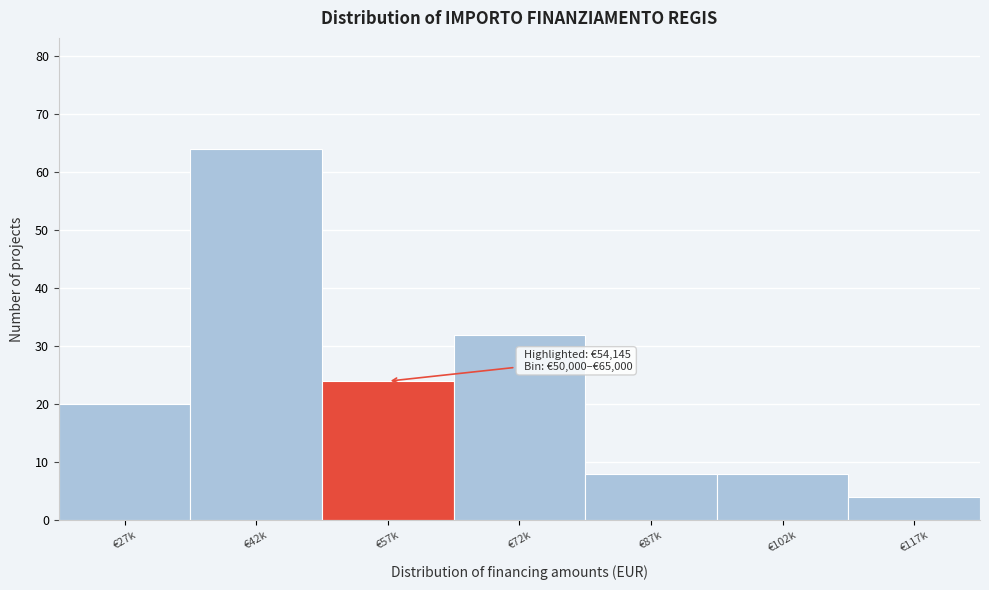

Reading left to right, what are all the values shown in this chart?

20	64	24	32	8	8	4